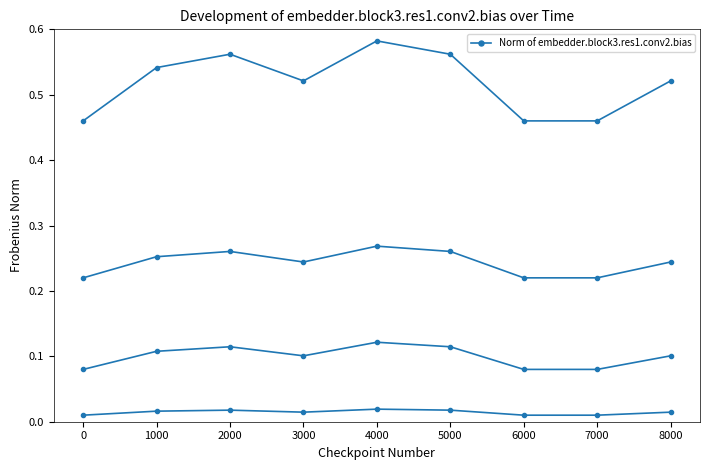

List the labels in order of value, largest first.

4000, 2000, 5000, 1000, 3000, 8000, 0, 6000, 7000